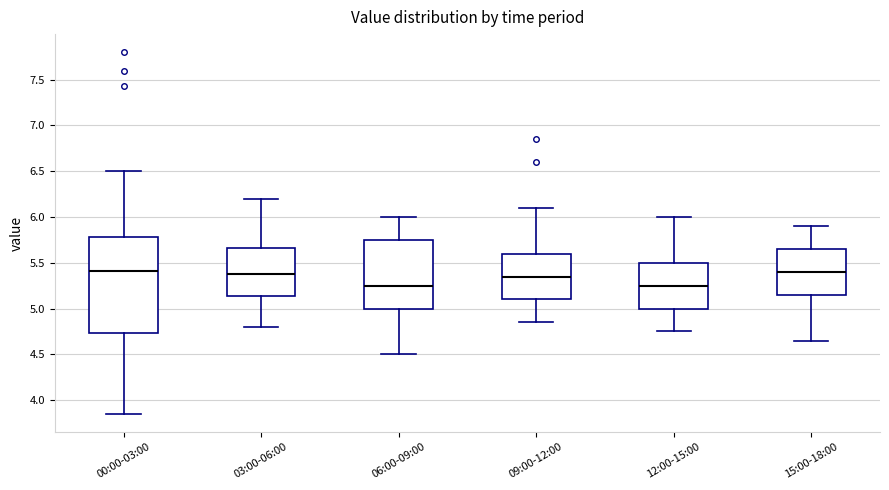

Comparing the boxes themselves (not the whiskers), which one is the tallest?

00:00-03:00